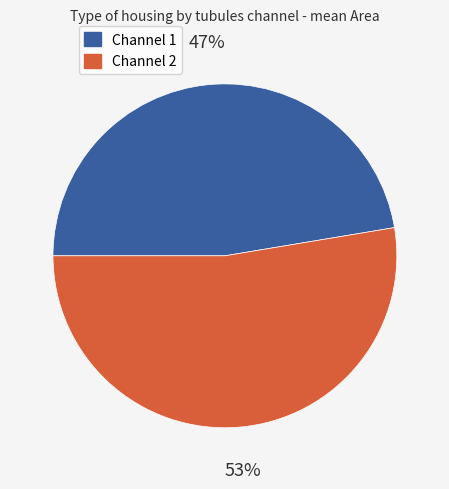

Rank the categories by value from highest to lowest.

Channel 2, Channel 1